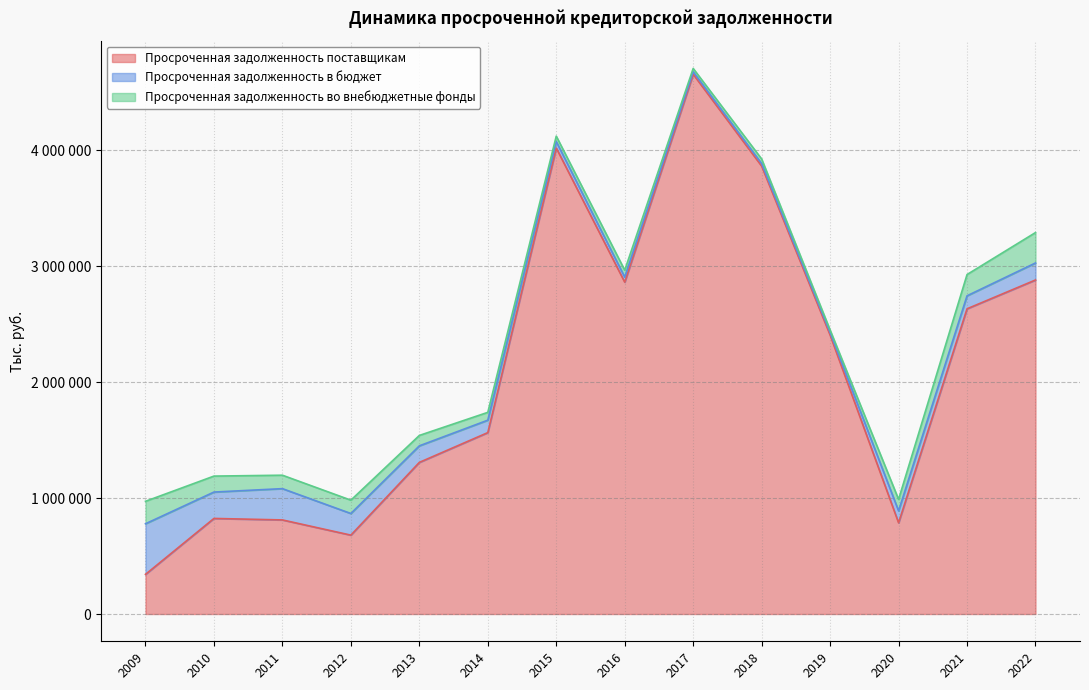

At which label does Просроченная задолженность в бюджет reach its peak?

2009